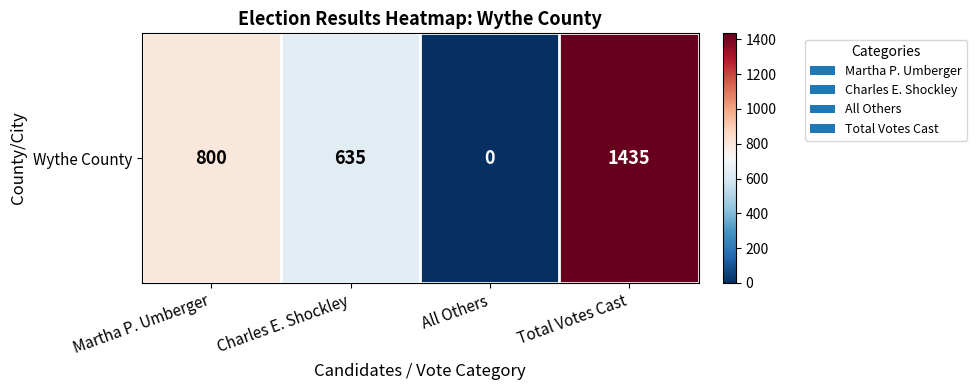

Reading right to left, transcribe all the data shown in this chart.

1435	0	635	800